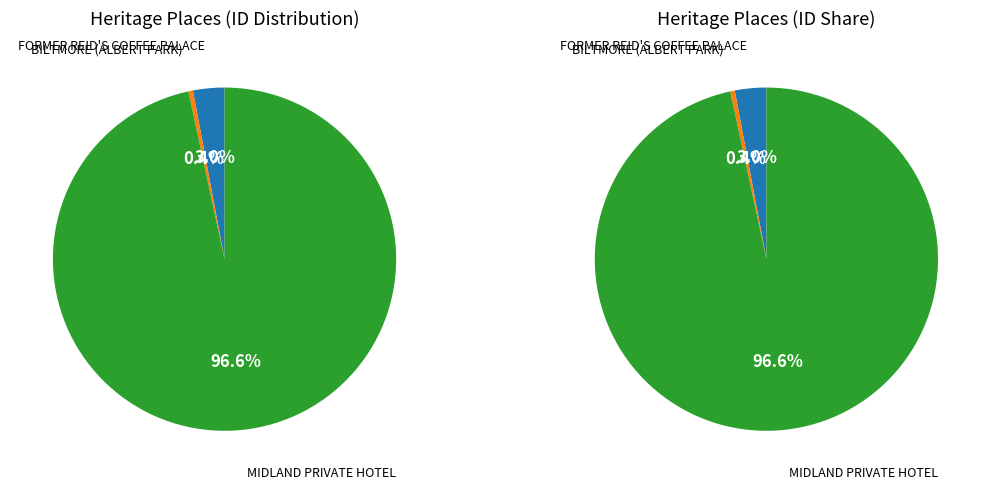

To the nearest percent, what is the difference between the largest and smallest slice percentages?

96%